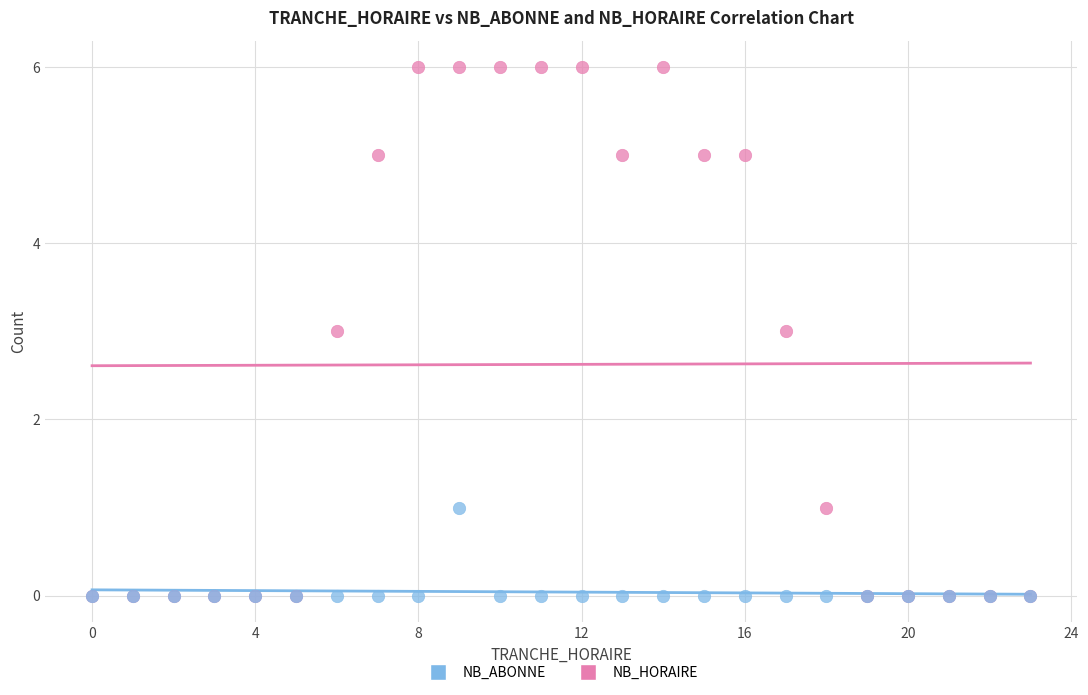

What are all the series names shown in the legend?

NB_ABONNE, NB_HORAIRE